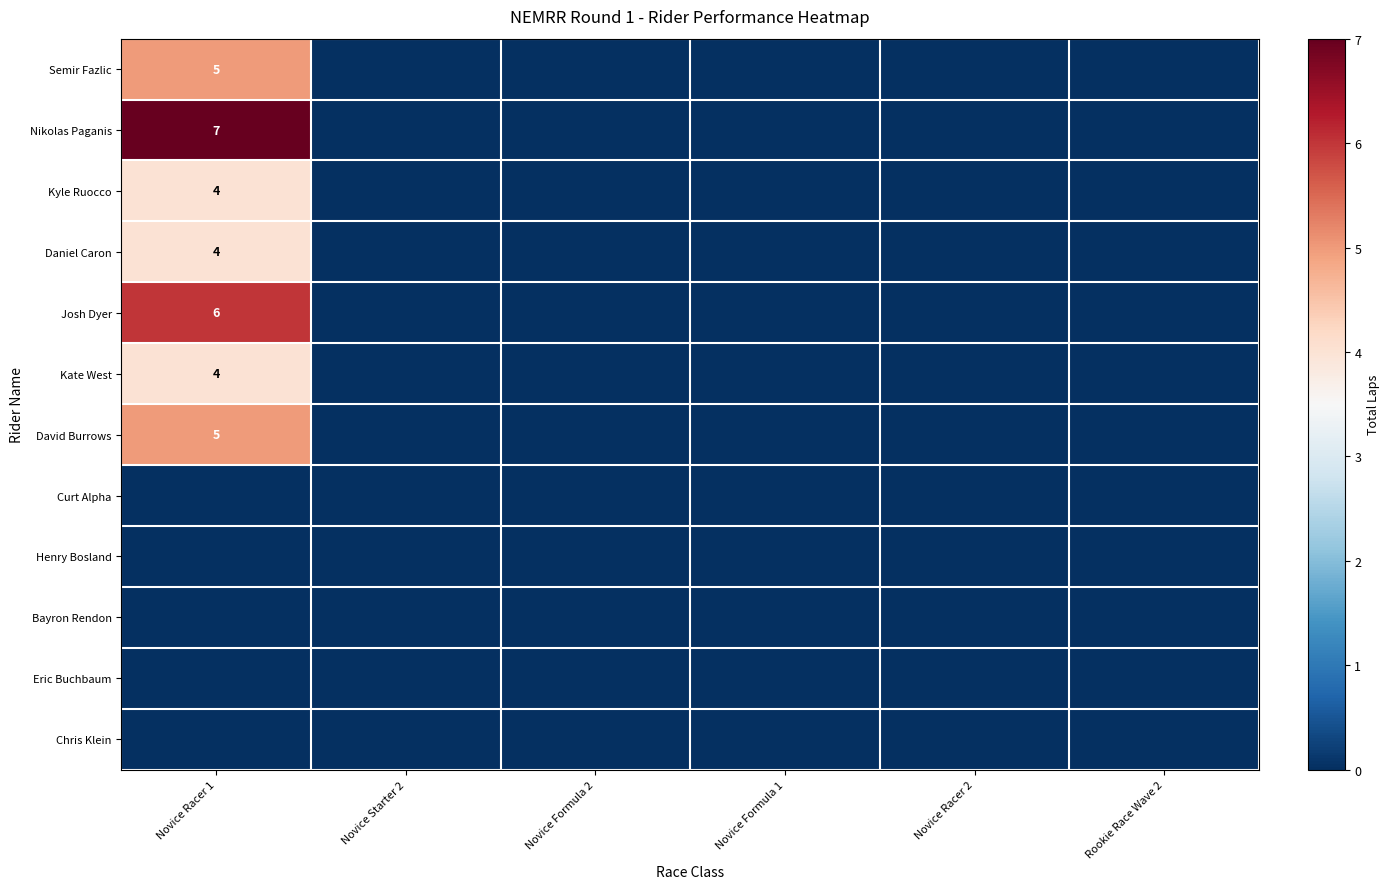

The Nikolas Paganis series shows 9 at Novice Racer 1. True or false?

False